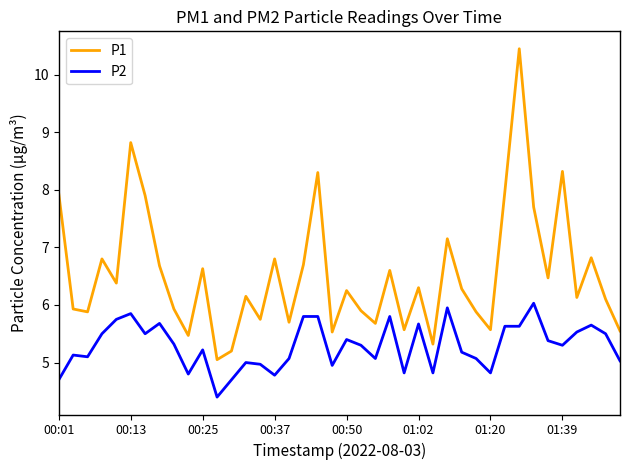

How many distinct data groups are displayed?

2